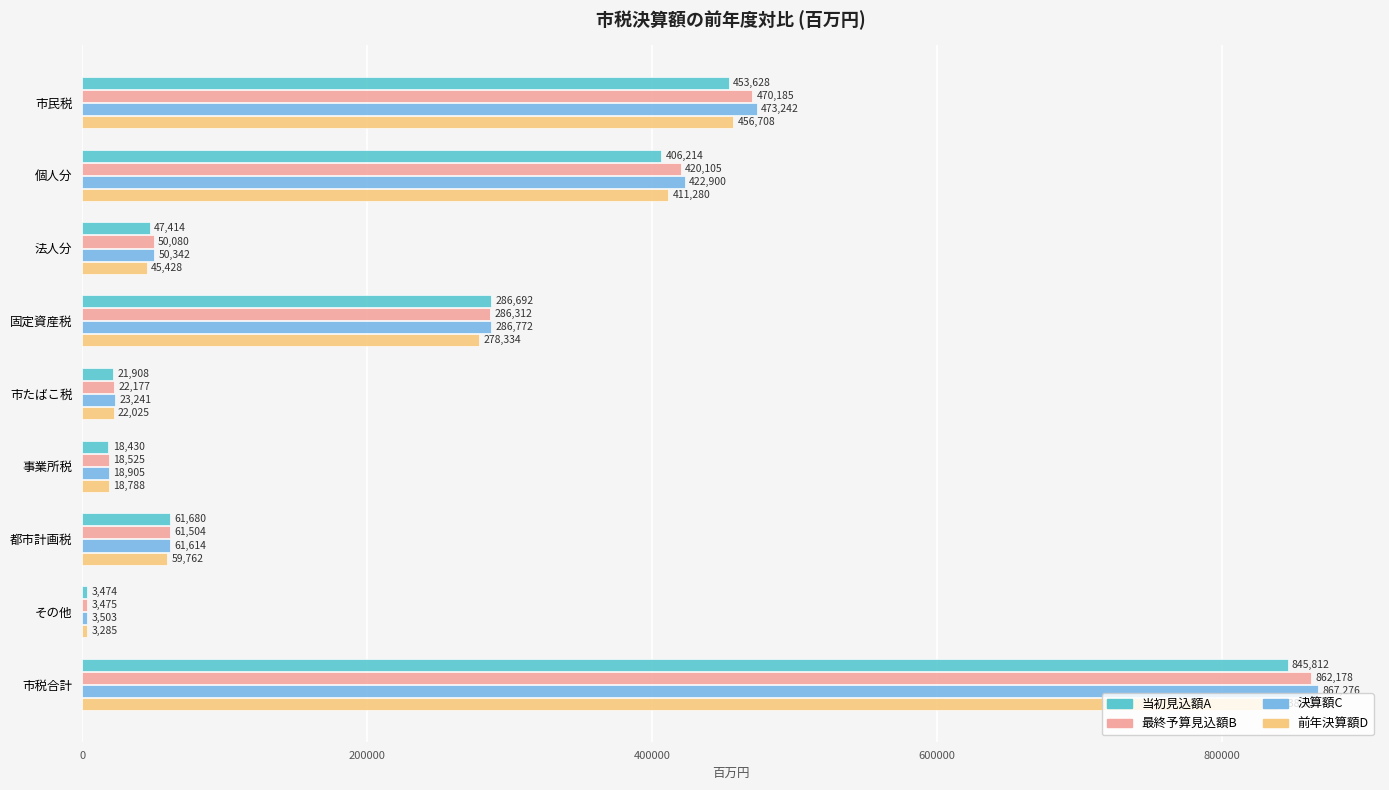

Count the number of data series in this chart.

4